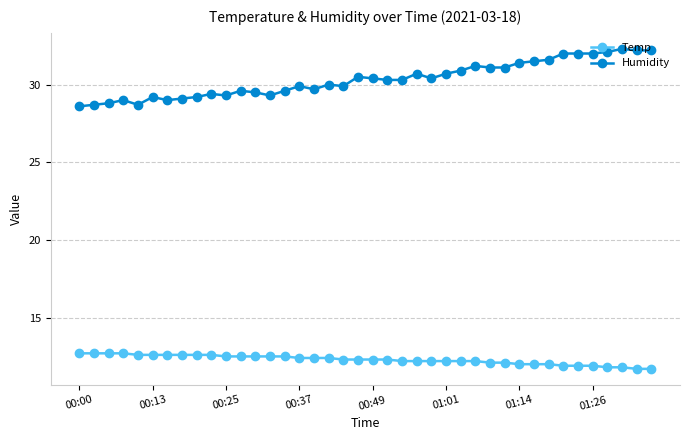

True or false: Humidity has more than 2 points higher than both neighbors.

True